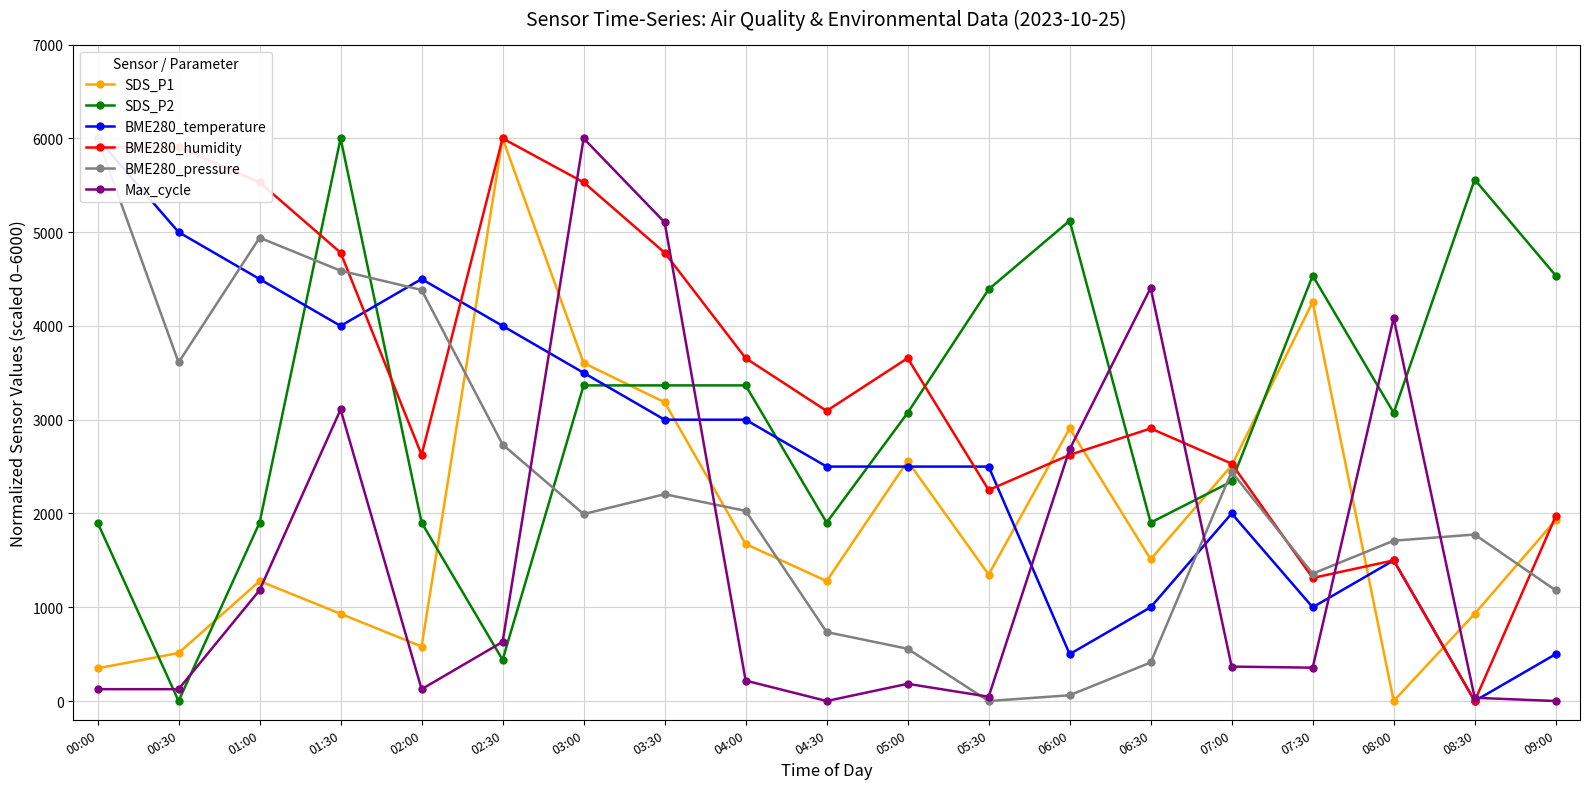

Reading left to right, list all the values displayed in this chart.

SDS_P1: 348.8	511.6	1279.1	930.2	581.4	6000.0	3604.7	3186.0	1674.4	1279.1	2558.1	1348.8	2907.0	1511.6	2511.6	4255.8	0.0	930.2	1930.2
SDS_P2: 1902.4	0.0	1902.4	6000.0	1902.4	439.0	3365.9	3365.9	3365.9	1902.4	3073.2	4390.2	5122.0	1902.4	2341.5	4536.6	3073.2	5561.0	4536.6
BME280_temperature: 6000.0	5000.0	4500.0	4000.0	4500.0	4000.0	3500.0	3000.0	3000.0	2500.0	2500.0	2500.0	500.0	1000.0	2000.0	1000.0	1500.0	0.0	500.0
BME280_humidity: 5906.3	5906.3	5531.2	4781.2	2625.0	6000.0	5531.2	4781.2	3656.3	3093.7	3656.3	2250.0	2625.0	2906.3	2531.2	1312.5	1500.0	0.0	1968.8
BME280_pressure: 6000.0	3610.2	4940.7	4589.0	4383.5	2735.2	1993.6	2205.5	2027.5	735.2	557.2	0.0	61.4	411.0	2444.9	1358.1	1709.7	1775.4	1180.1
Max_cycle: 126.2	126.2	1181.6	3109.0	126.2	631.0	6000.0	5105.2	218.0	0.0	183.6	45.9	2684.5	4405.4	367.1	355.6	4084.1	34.4	0.0